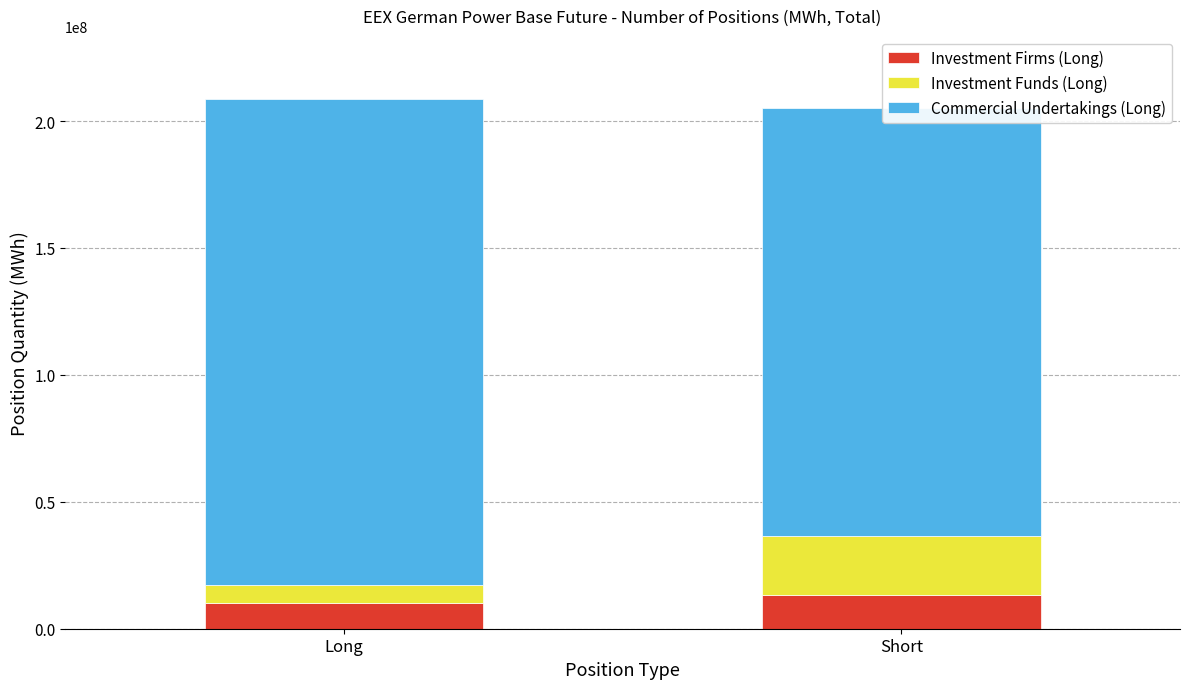

Is it true that Investment Firms (Long) equals 4329086.2 at Long?

False